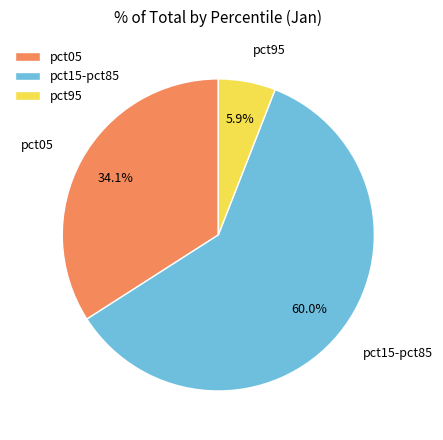

Which category has the biggest portion of the pie?

pct15-pct85